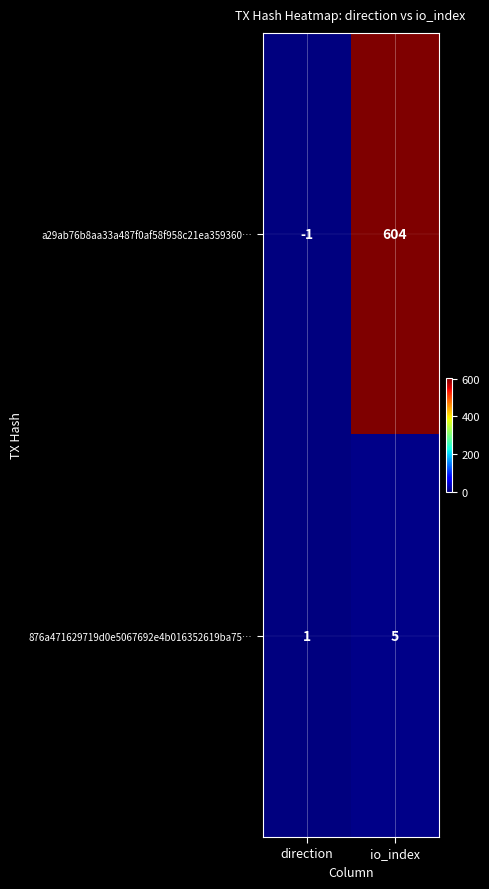

Reading left to right, extract all data points from this chart.

a29ab76b8aa33a487f0af58f958c21ea359360…: direction=-1	io_index=604
876a471629719d0e5067692e4b016352619ba75…: direction=1	io_index=5